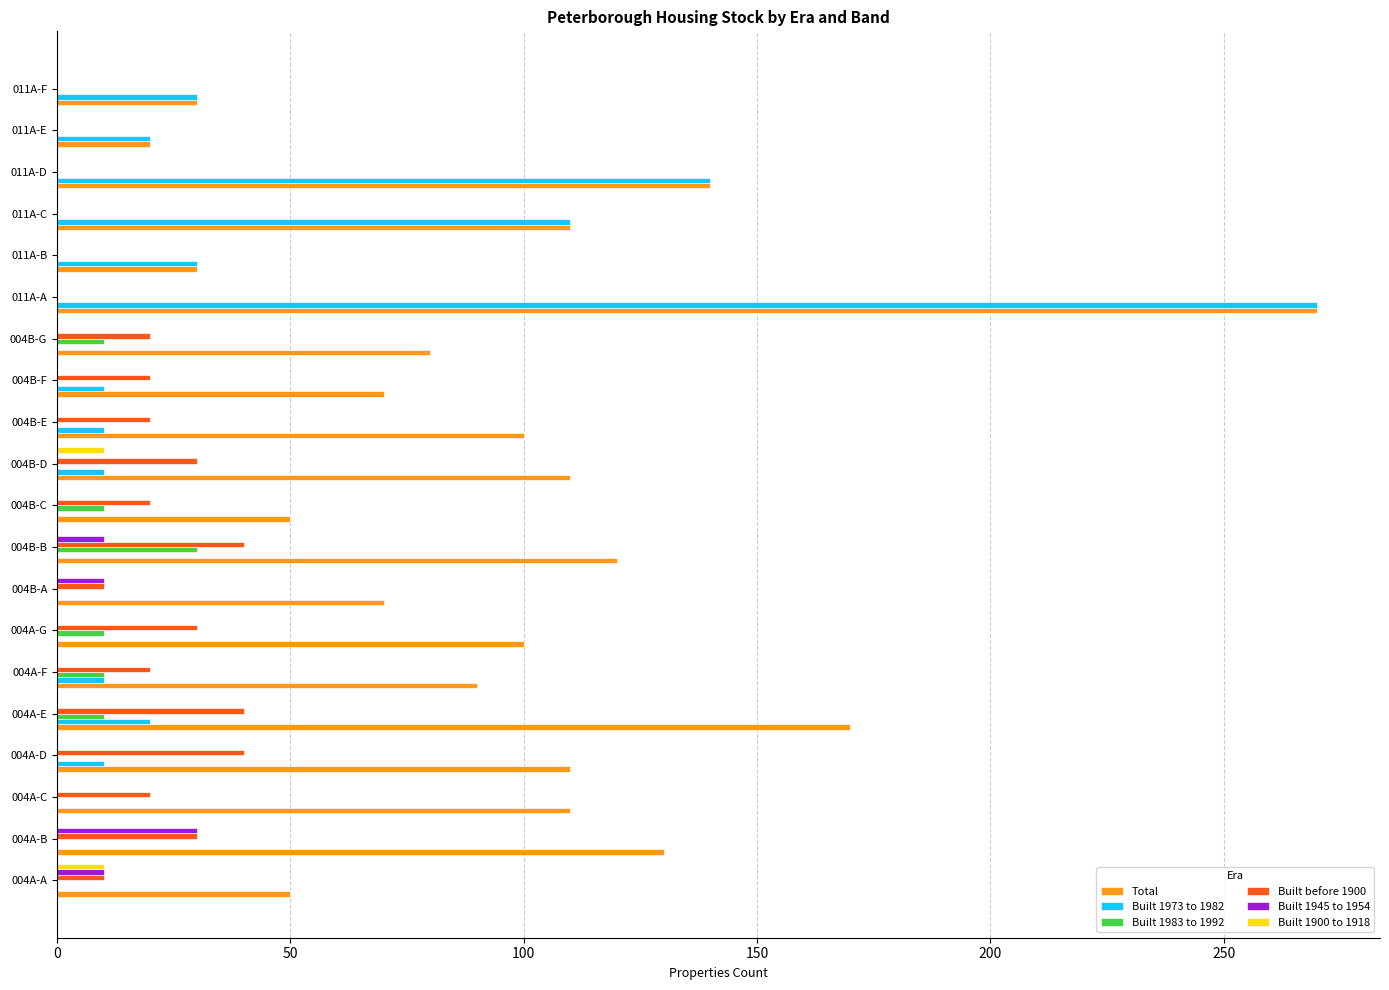

What is the greatest value displayed?

270